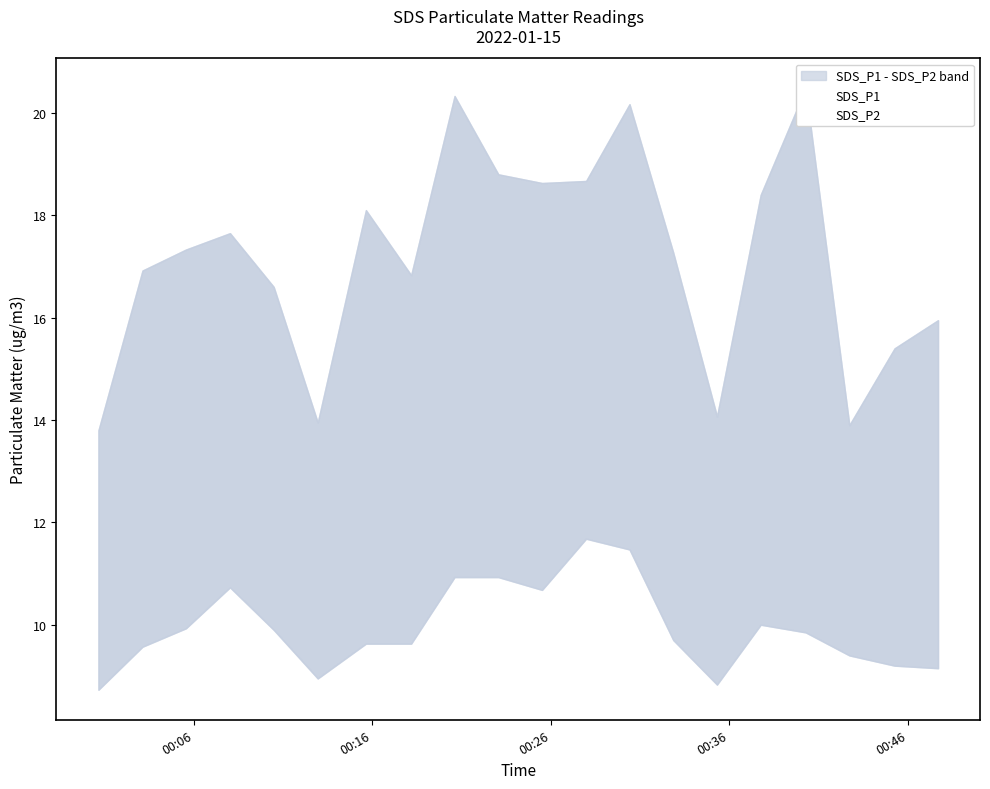

What is the value of the SDS_P1 point at the 15th from the left?

14.1